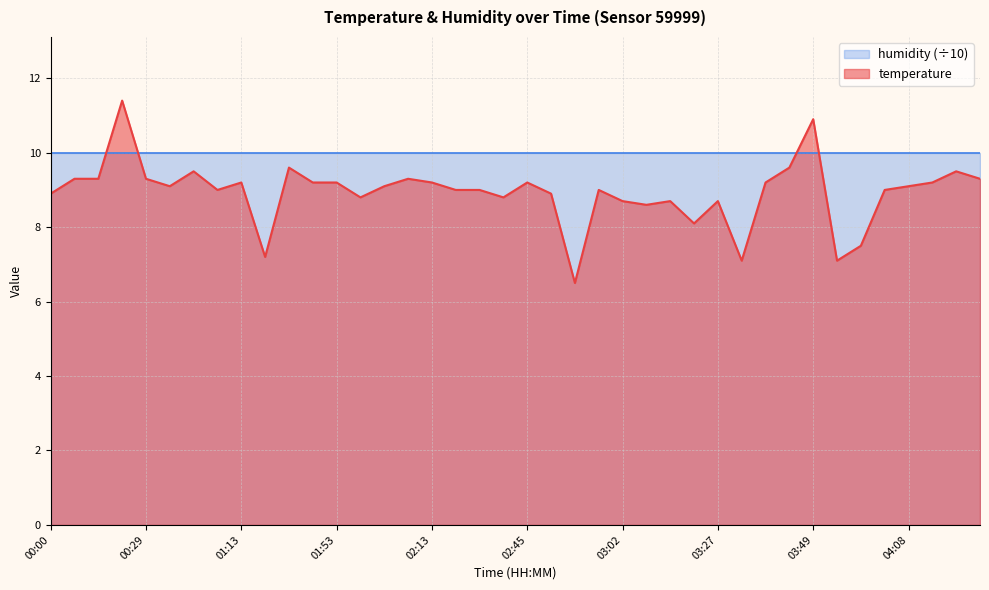

How many lines are shown in the chart?

2